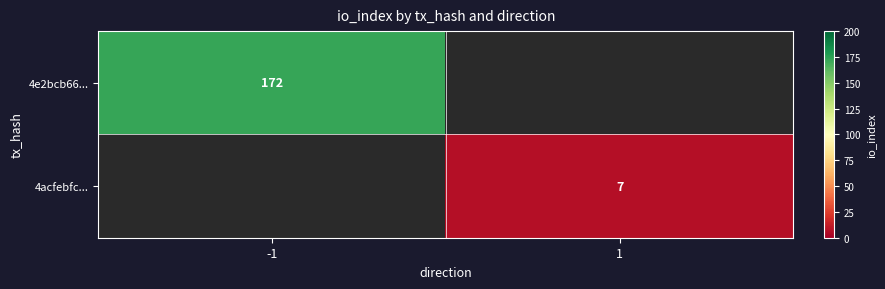

Is it true that 4e2bcb66... equals 118 at -1?

False